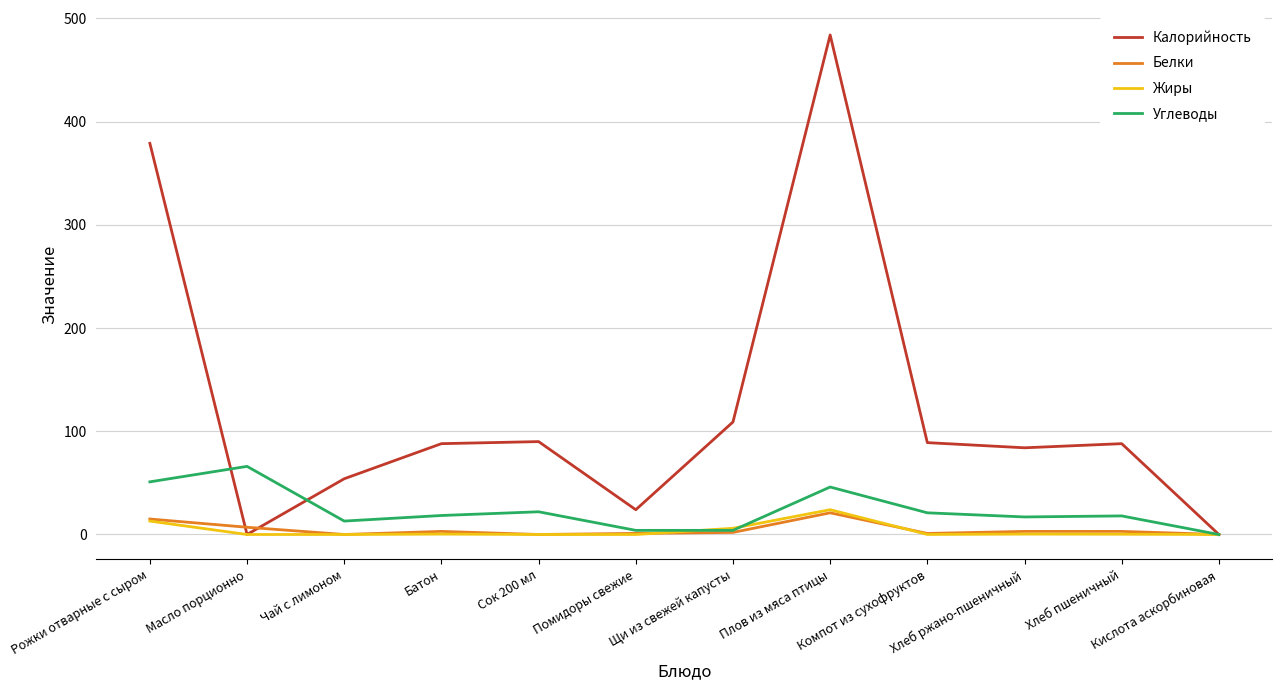

True or false: Углеводы has a value of 18.0 at Хлеб пшеничный.

True